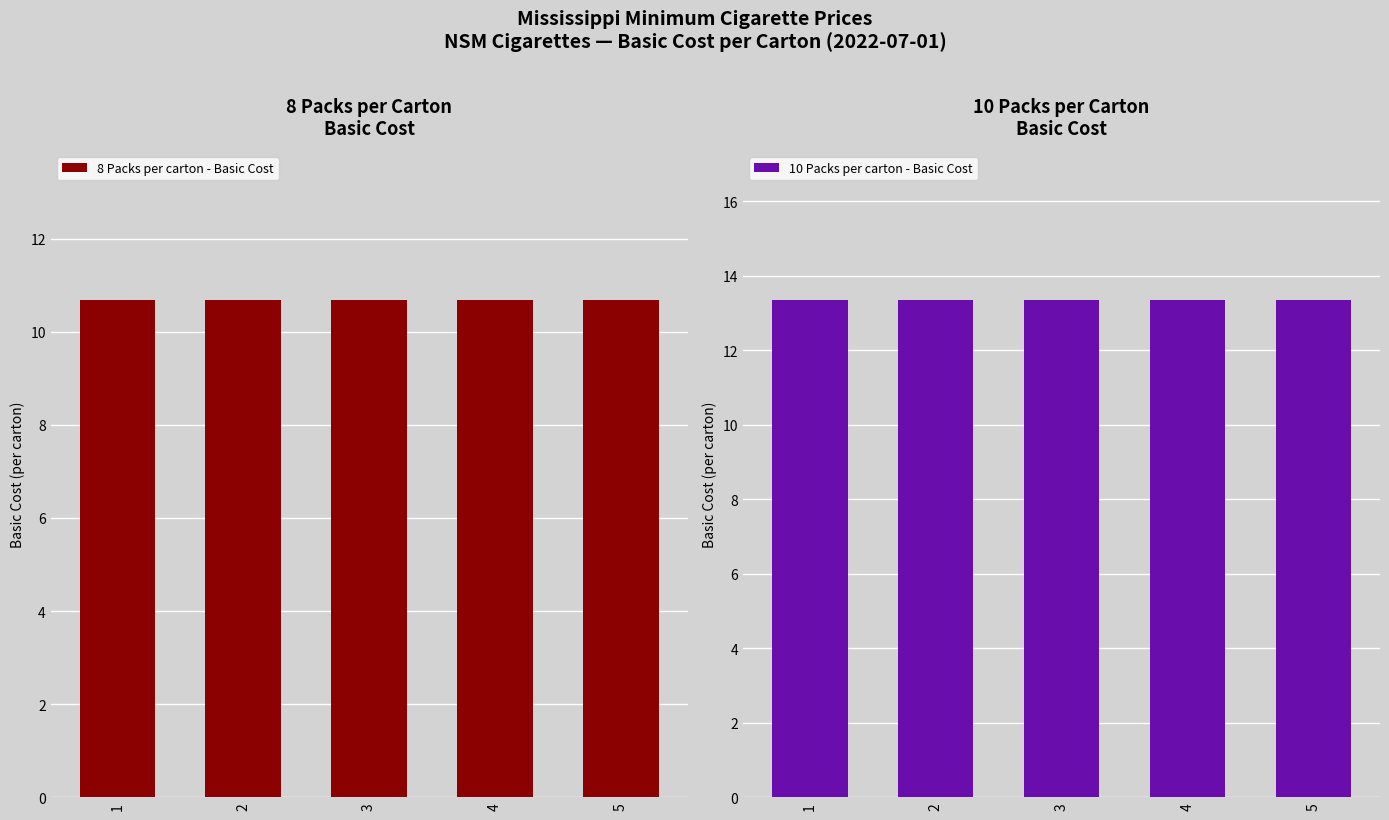

List the series in order of their peak value, highest first.

10 Packs per carton - Basic Cost, 8 Packs per carton - Basic Cost